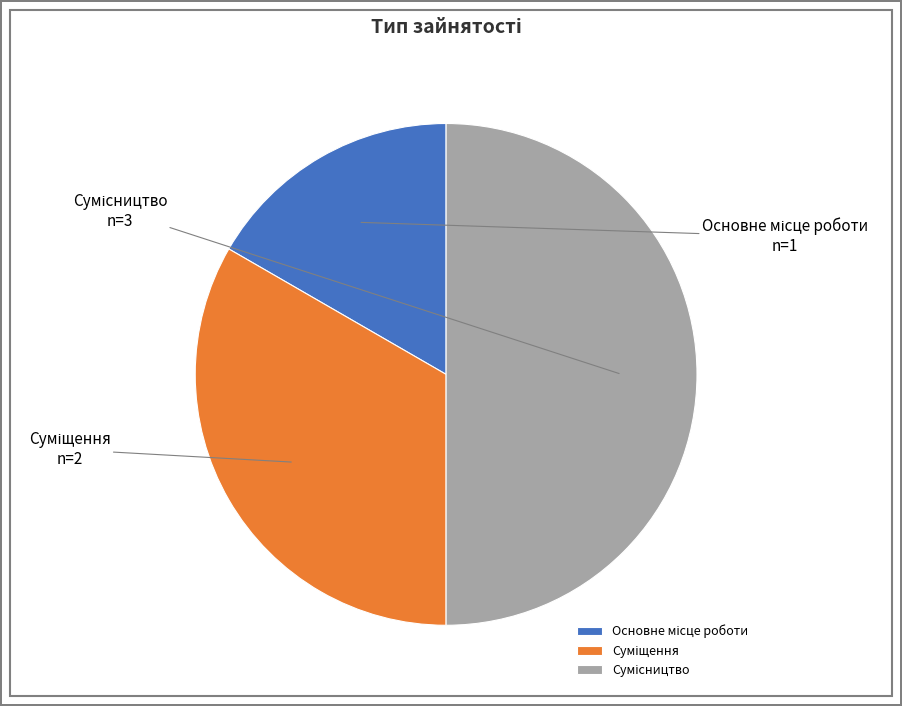

True or false: Основне місце роботи accounts for 17% of the total.

True